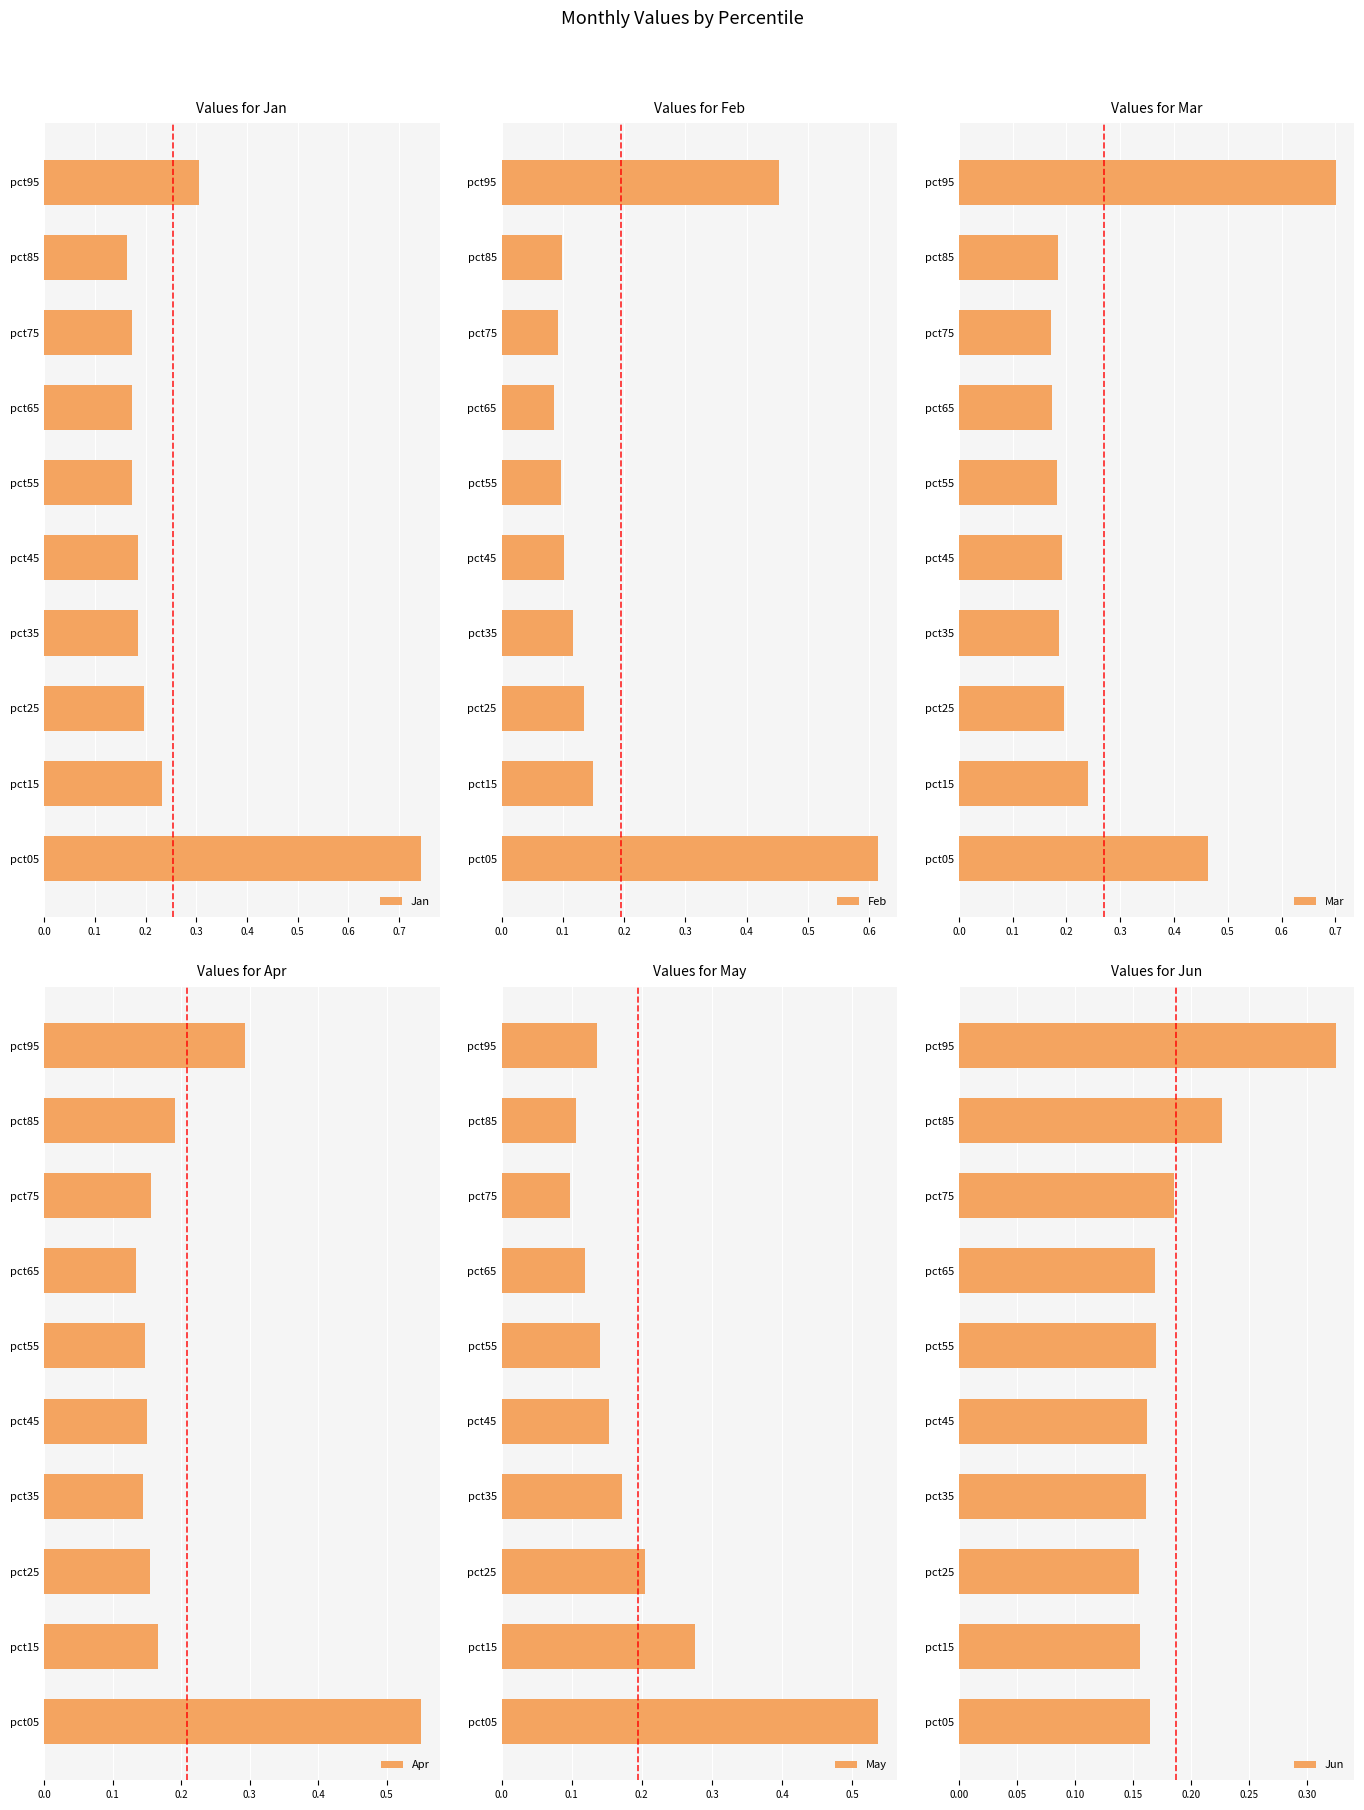

At which label does May reach its minimum?

pct75